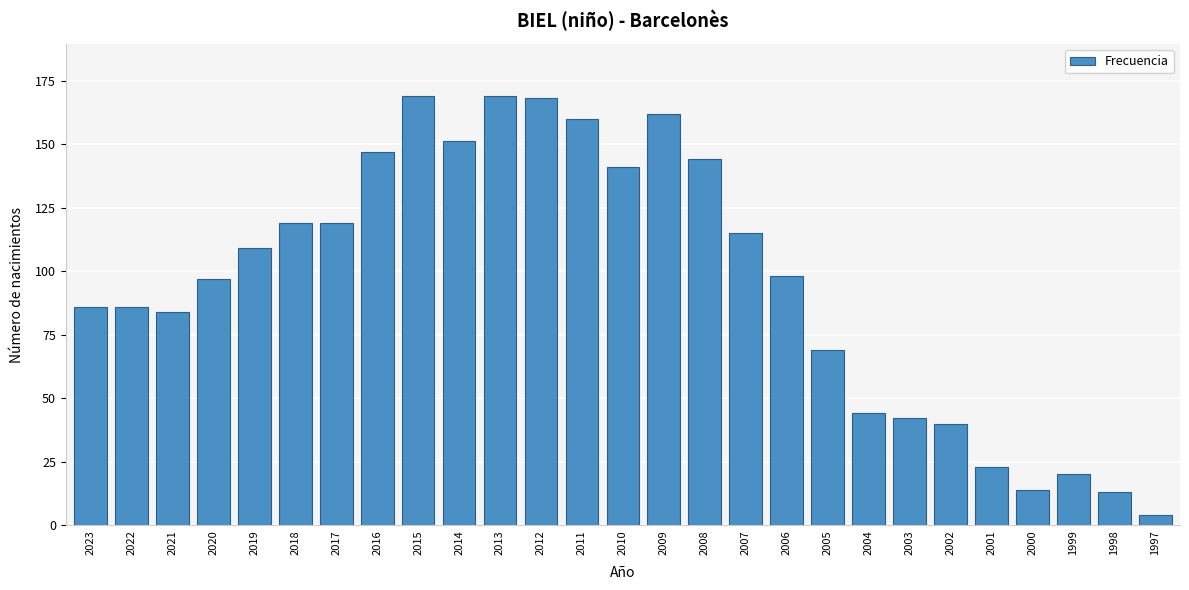

Reading left to right, extract all data points from this chart.

2023=86	2022=86	2021=84	2020=97	2019=109	2018=119	2017=119	2016=147	2015=169	2014=151	2013=169	2012=168	2011=160	2010=141	2009=162	2008=144	2007=115	2006=98	2005=69	2004=44	2003=42	2002=40	2001=23	2000=14	1999=20	1998=13	1997=4